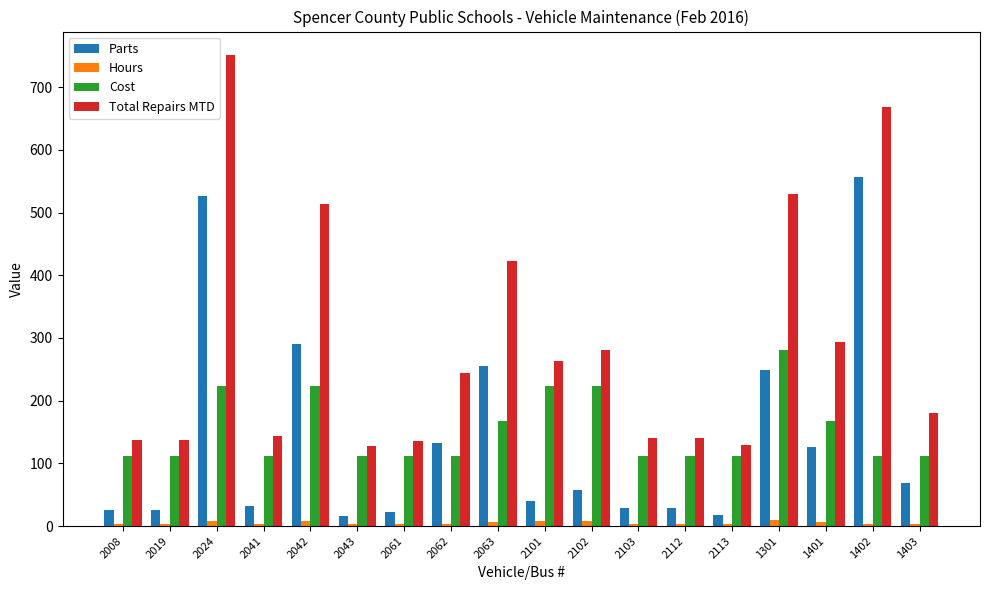

What is the difference between the highest and lowest values at 2102?

273